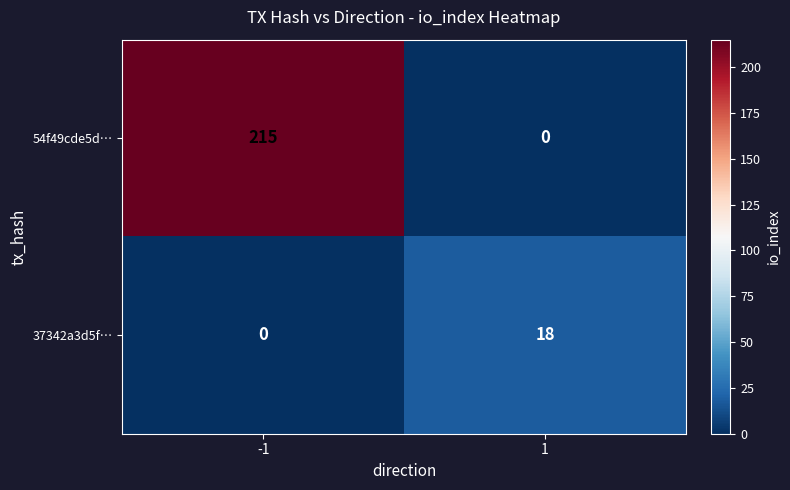

Which series has the widest spread of values?

54f49cde5d…